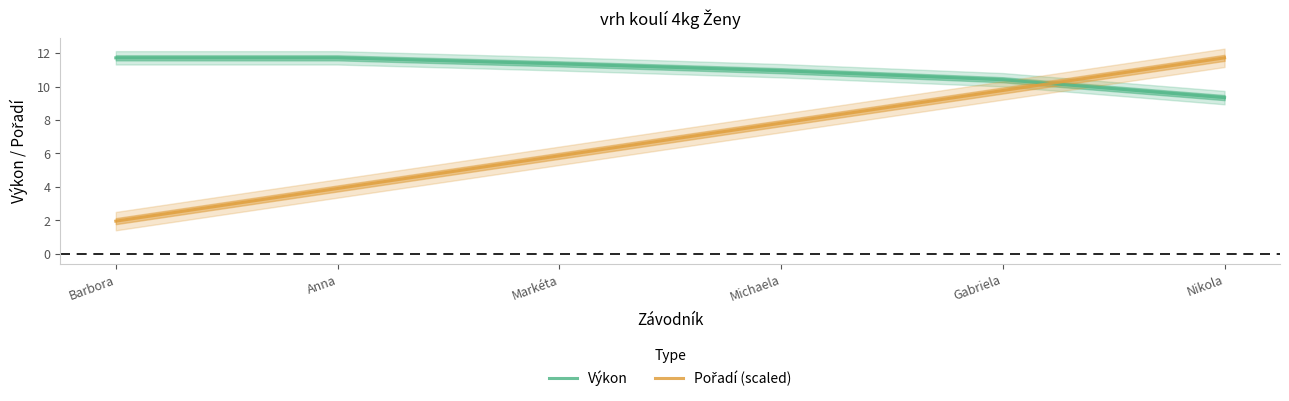

At which label is Pořadí (scaled) closest to 6?

Markéta